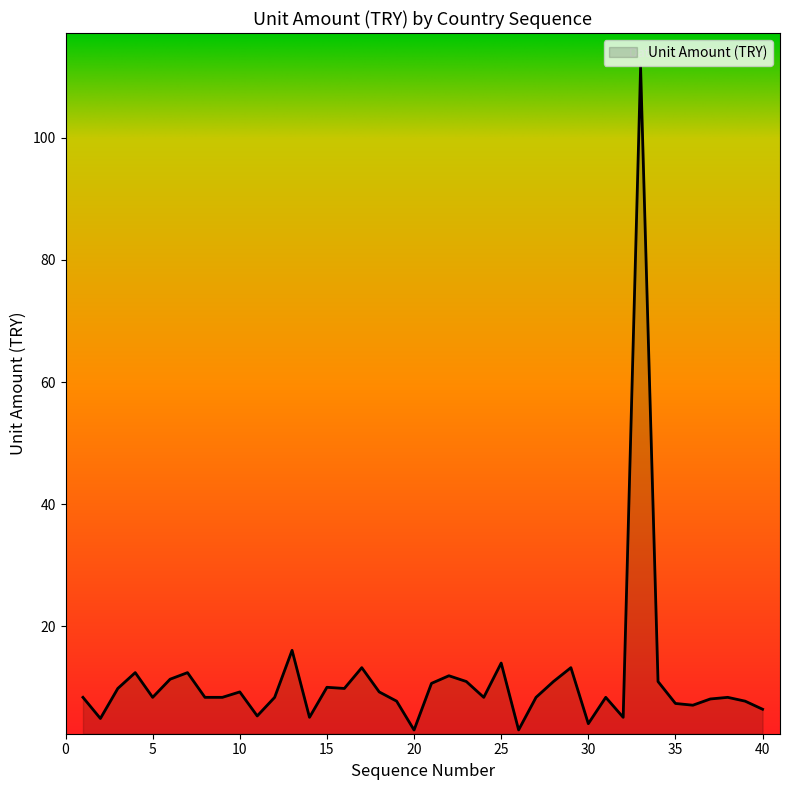

What is the smallest value displayed?

3.0